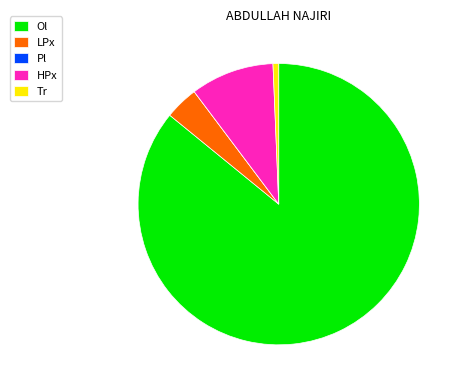

Which category has the biggest portion of the pie?

Ol